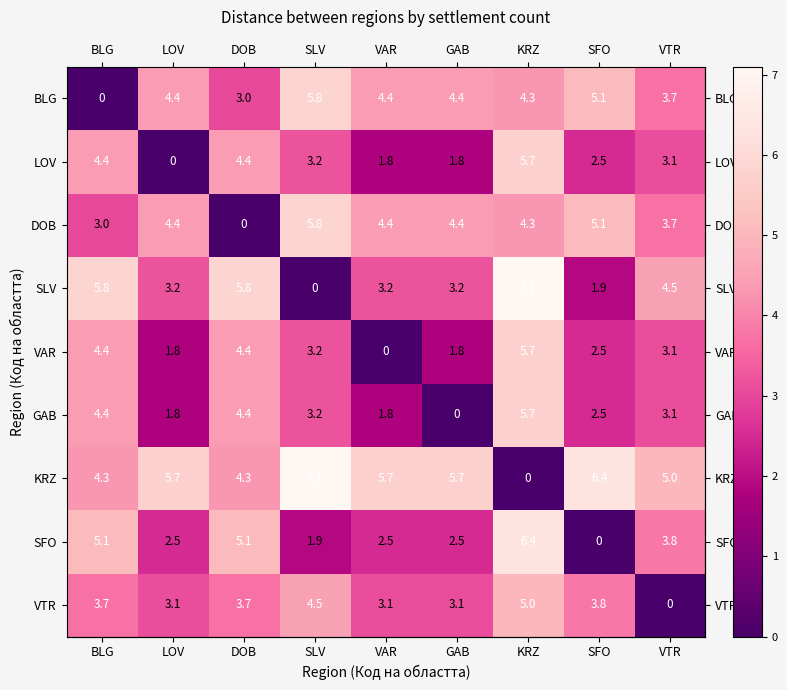

What is the difference between the VTR values at KRZ and SFO?

1.2